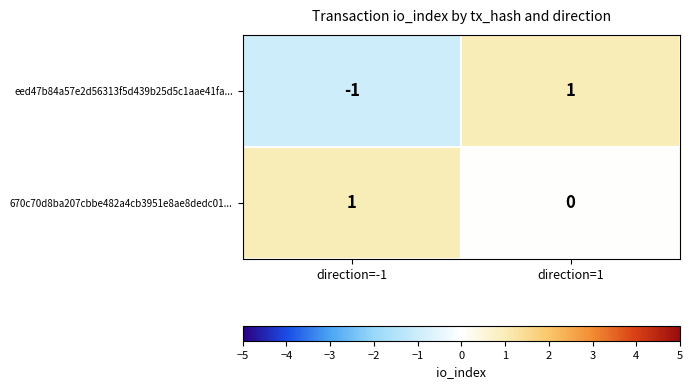

What is the smallest value displayed?

-1